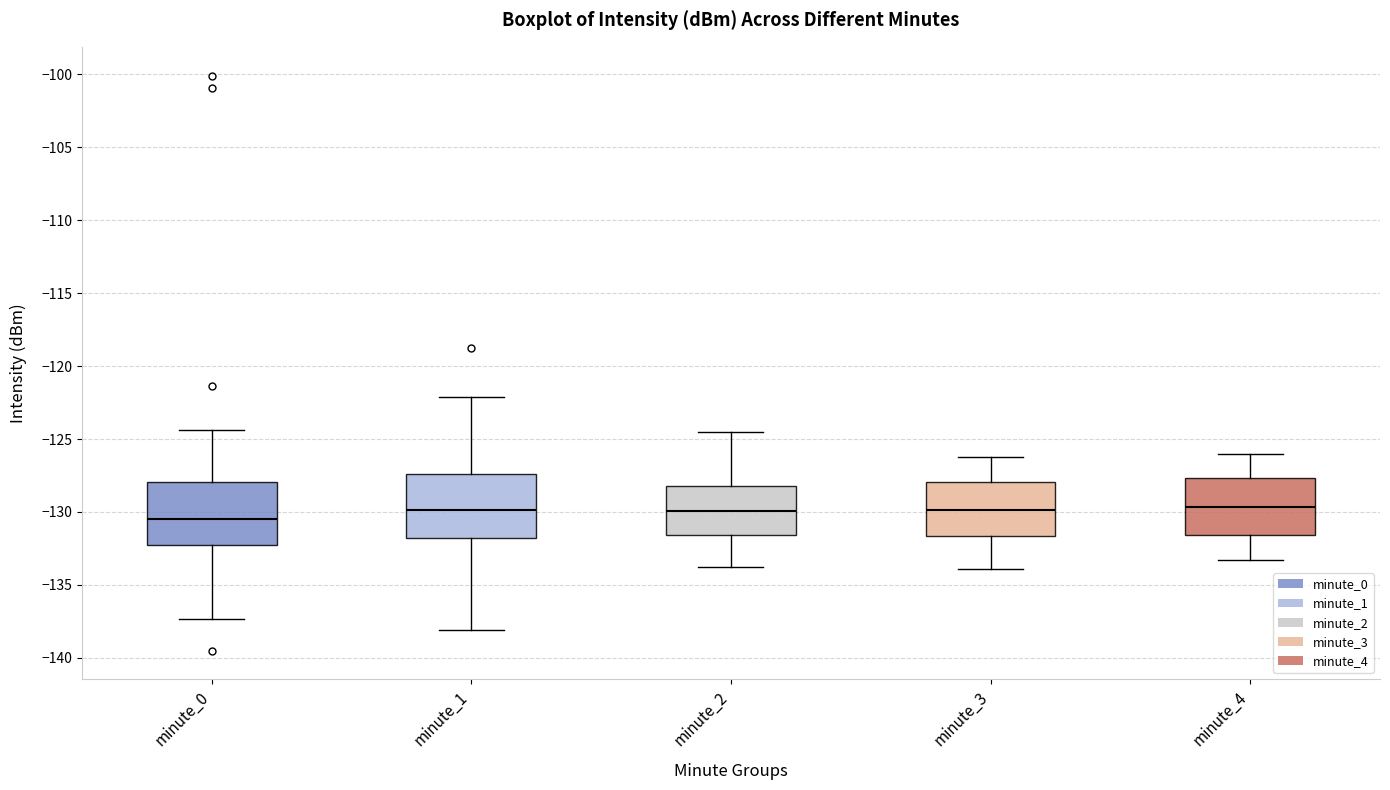

Reading left to right, transcribe this box plot: for each box, give where its median line is, the range the box spans, and where its two whiskers end, as read against the y-axis. The values are not printed on the chart, so give them approximately, as read against the axis.

minute_0: median -130.5, box -132.0 to -128.0, whiskers -137.5 to -124.5
minute_1: median -130.0, box -132.0 to -127.5, whiskers -138.0 to -122.0
minute_2: median -130.0, box -131.5 to -128.0, whiskers -134.0 to -124.5
minute_3: median -130.0, box -131.5 to -128.0, whiskers -134.0 to -126.0
minute_4: median -129.5, box -131.5 to -127.5, whiskers -133.5 to -126.0